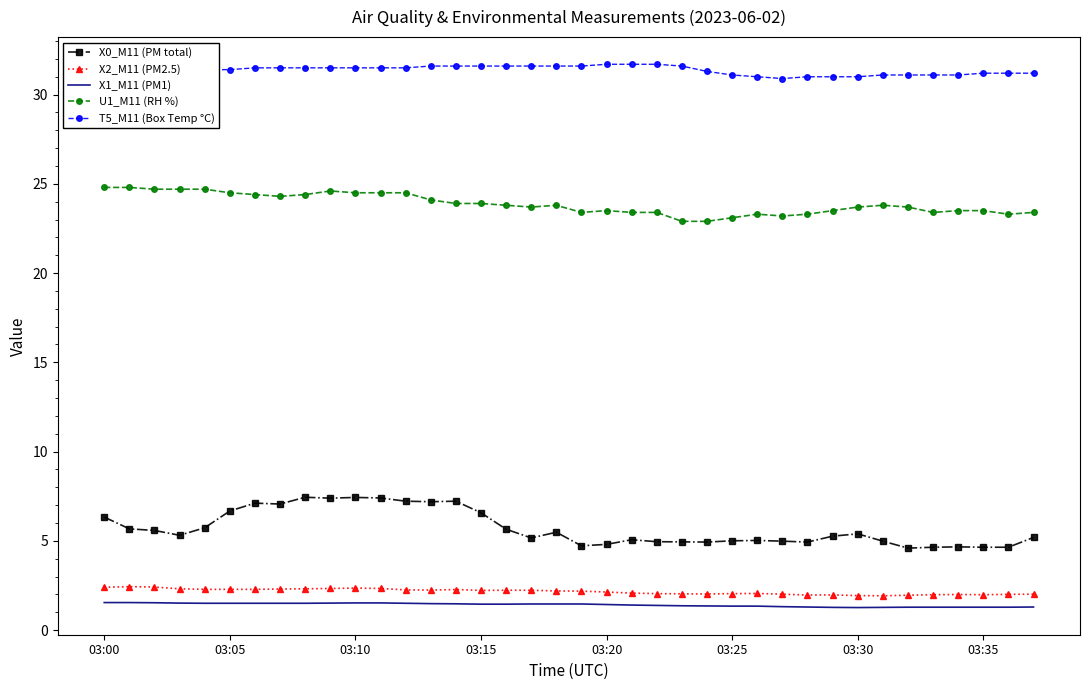

Which series has the largest total across all categories?

T5_M11 (Box Temp °C)